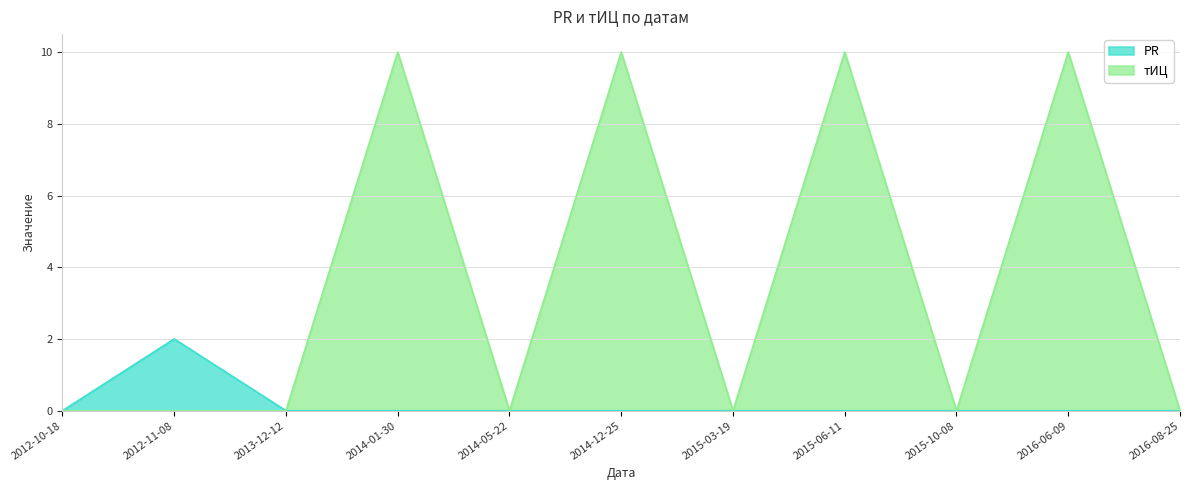

Rank the series at 2014-05-22 from lowest to highest value.

PR, тИЦ